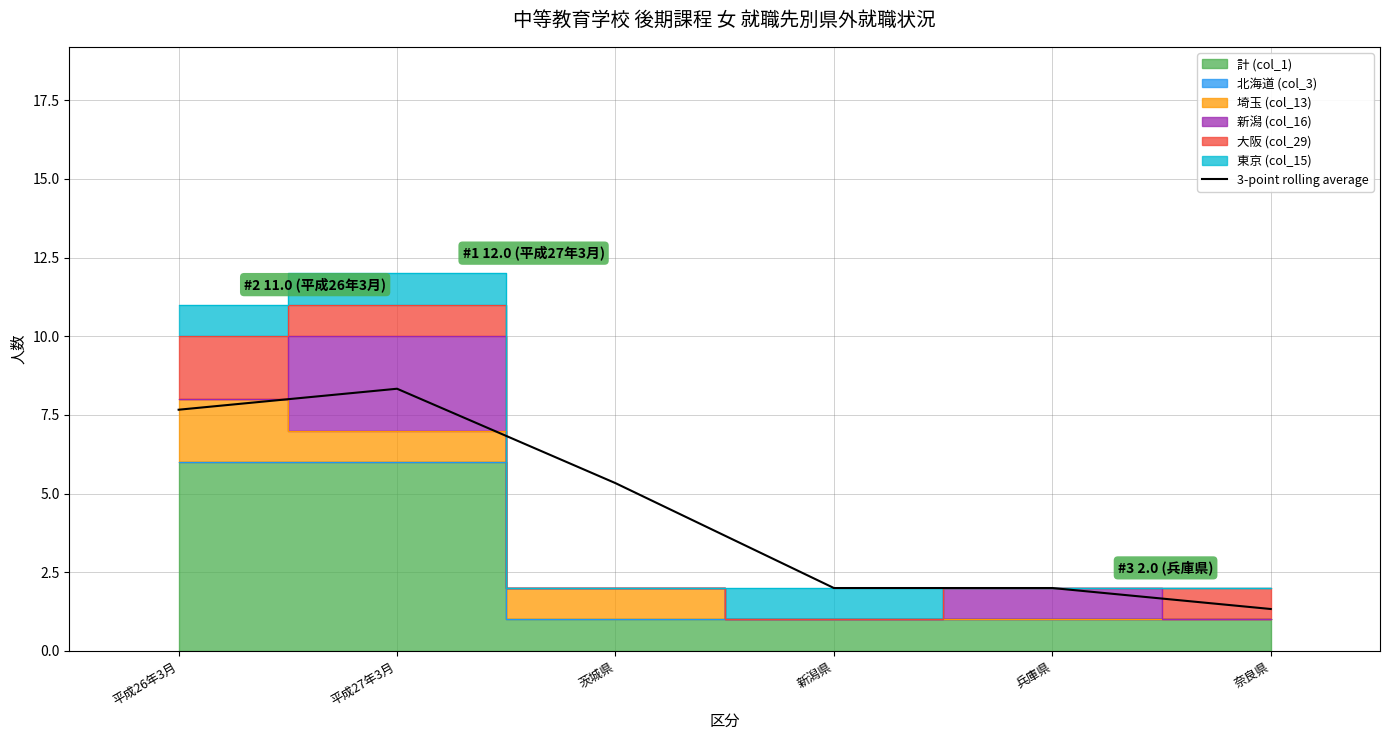

Rank the categories by value from highest to lowest.

平成27年3月, 平成26年3月, 茨城県, 新潟県, 兵庫県, 奈良県